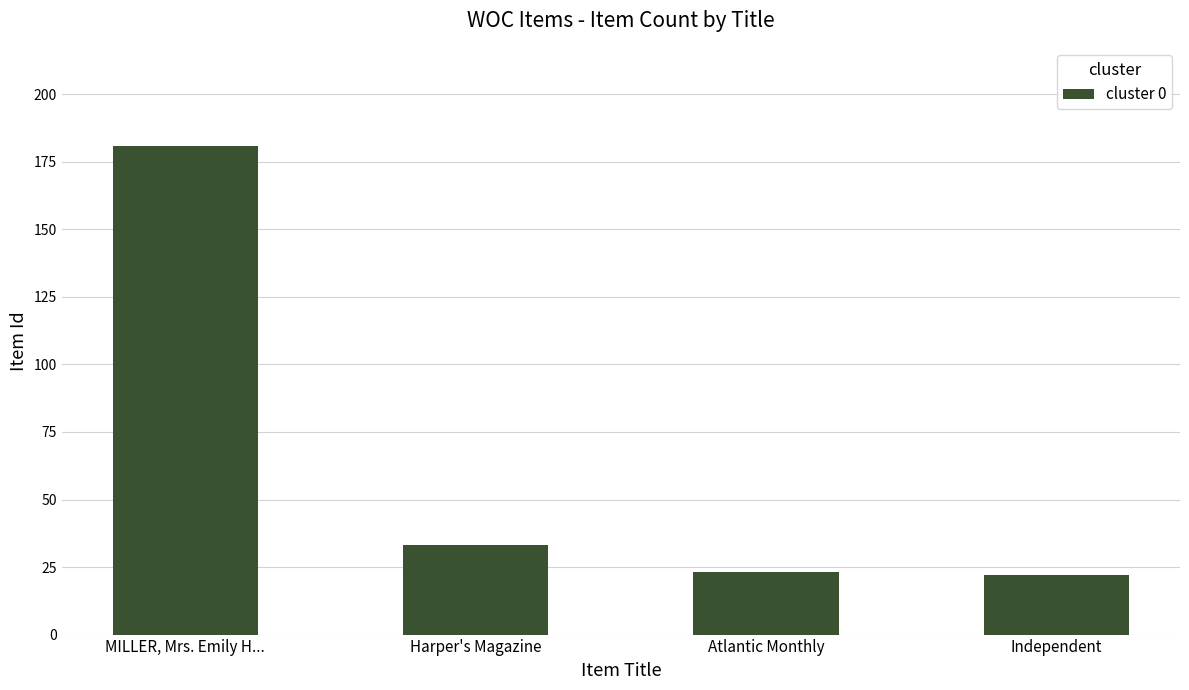

The value at MILLER, Mrs. Emily H... is 325. True or false?

False